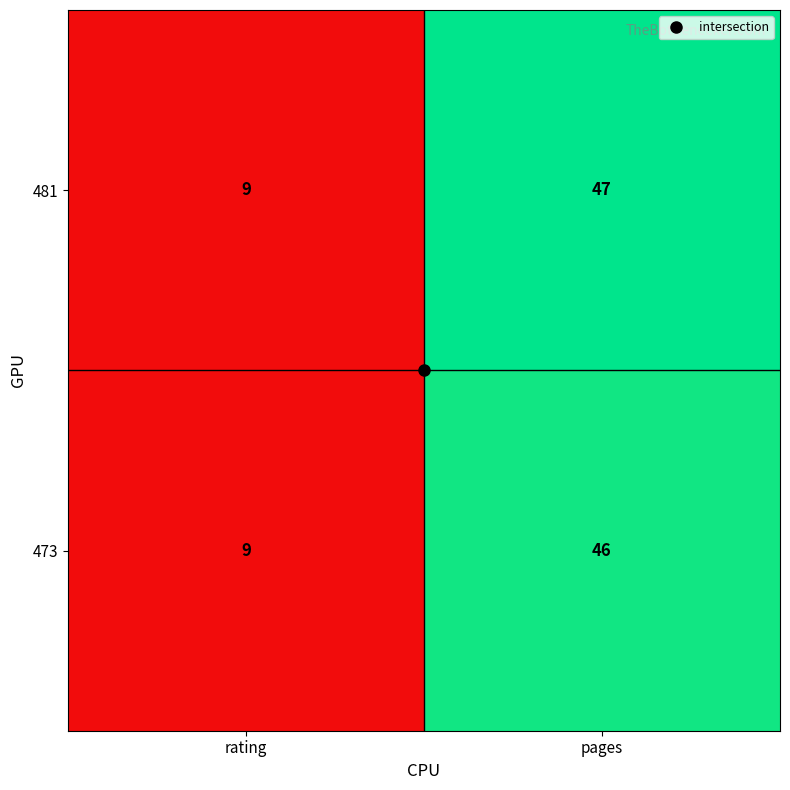

The 481 series shows 47 at pages. True or false?

True